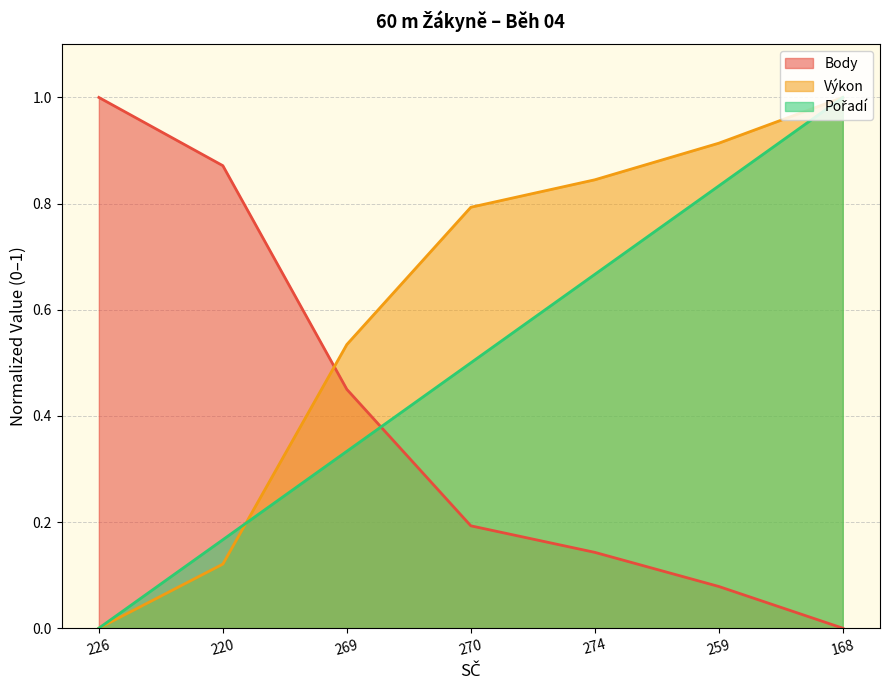

What is the label of the 3rd point from the left?

269